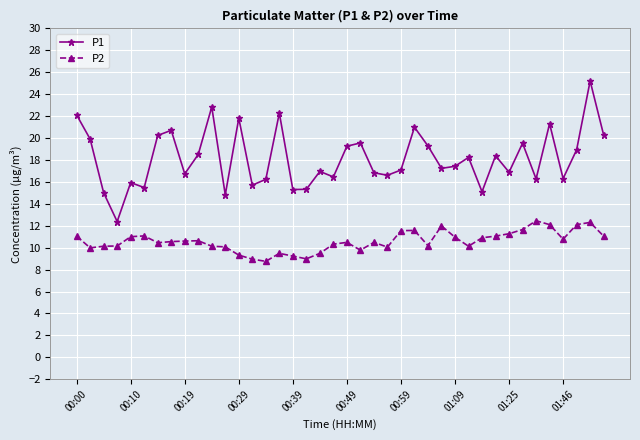

In P2, how many points are higher than both neighbors (excluding endpoints)?

9